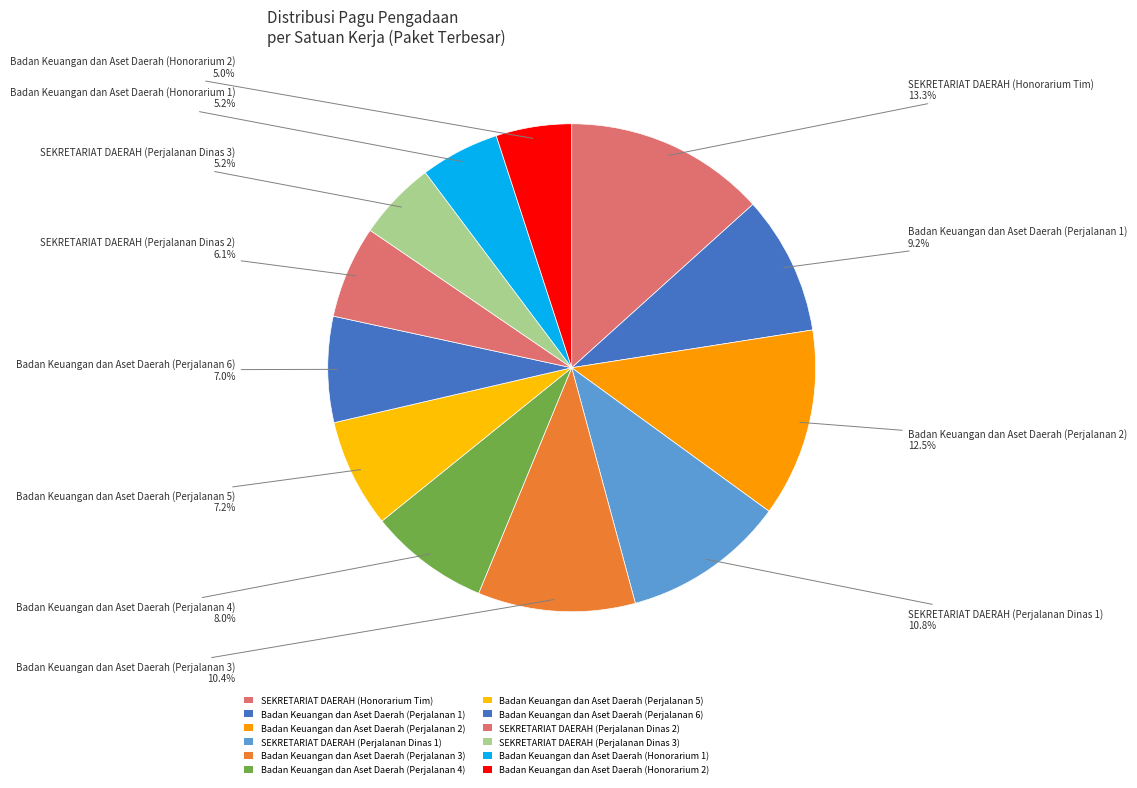

Does any single category account for the majority?

No